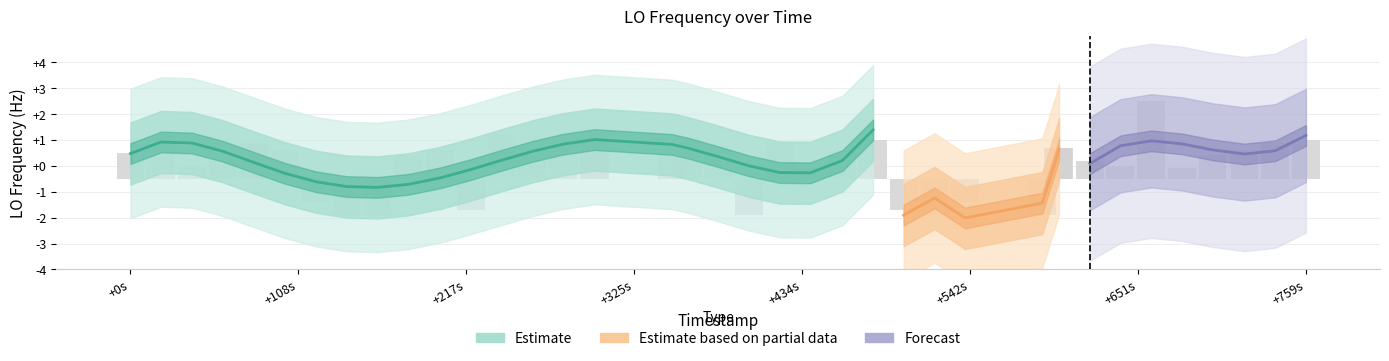

Does the chart contain stacked bars?

No